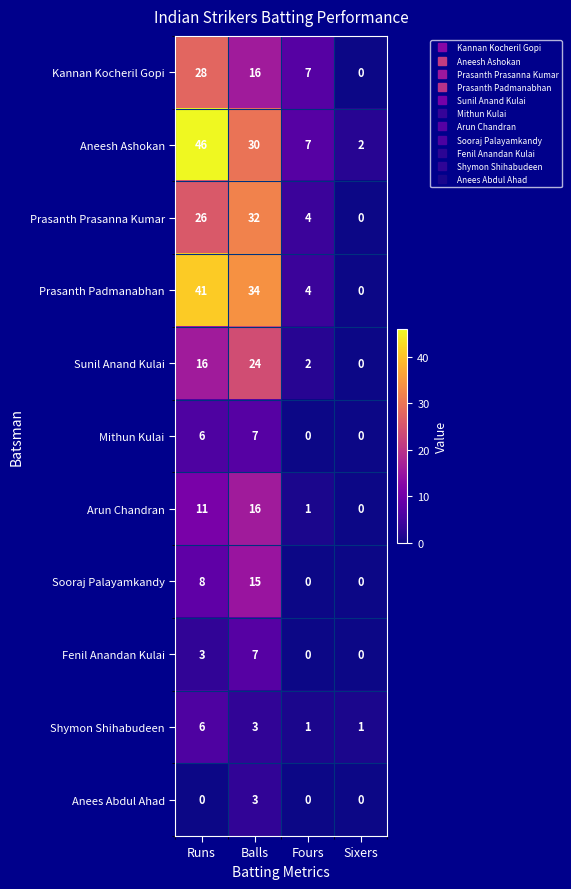

Rank the categories by Aneesh Ashokan value from lowest to highest.

Sixers, Fours, Balls, Runs